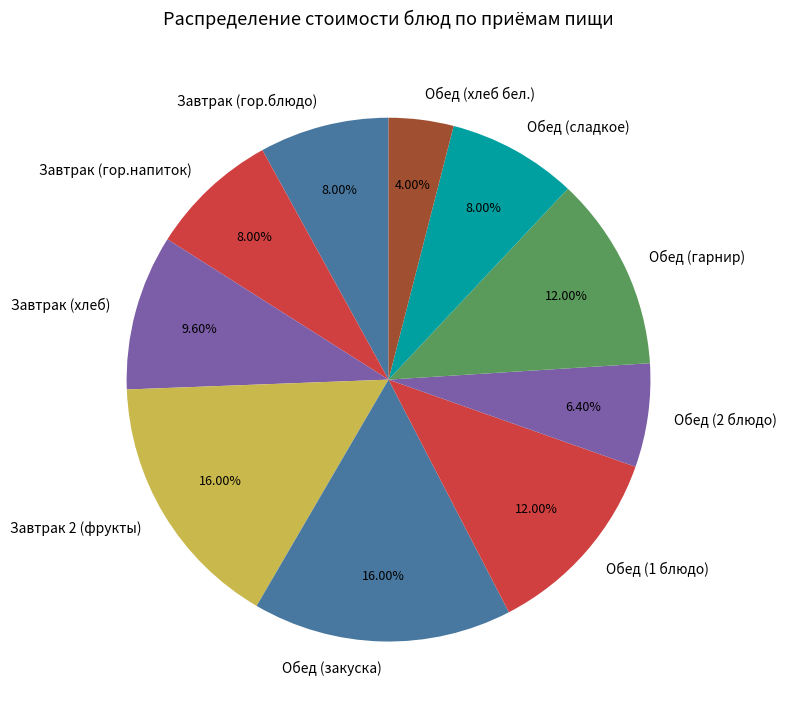

Between Завтрак (гор.напиток) and Обед (1 блюдо), which is larger?

Обед (1 блюдо)